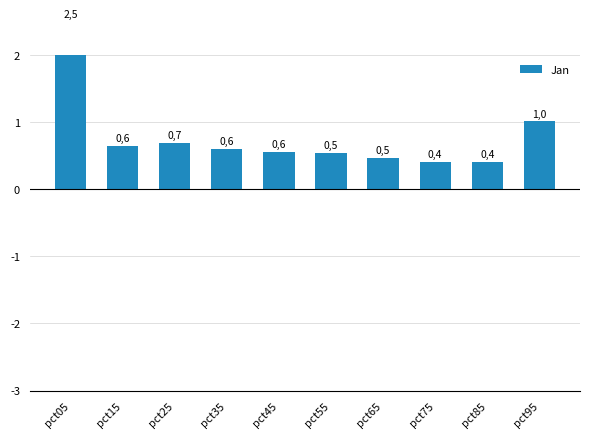

Which has a higher value, pct85 or pct25?

pct25